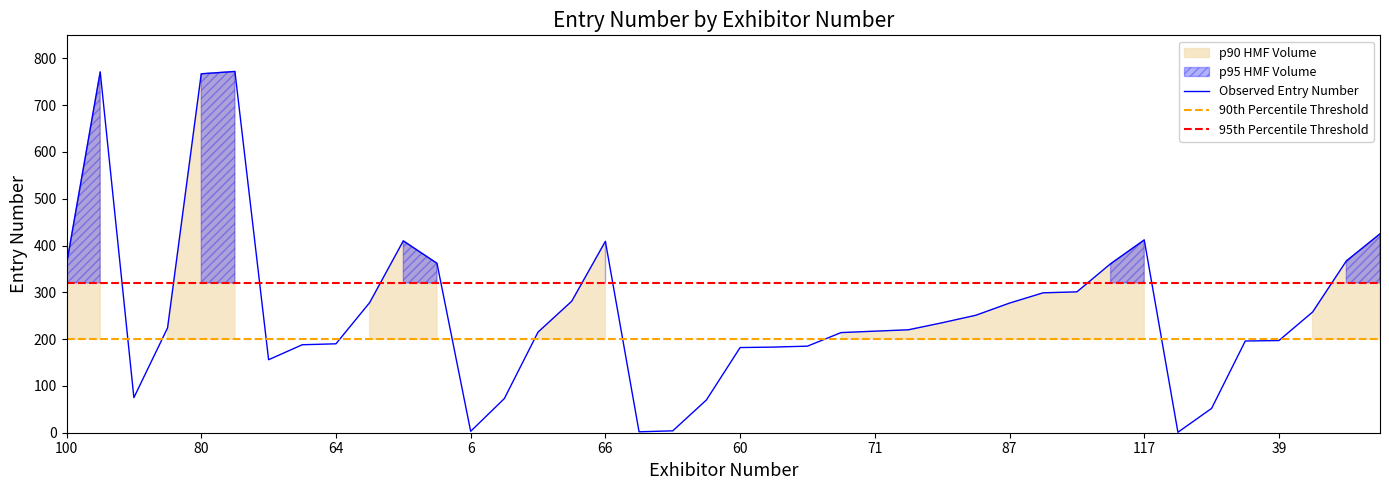

Is this an area chart (filled region under the line)?

No